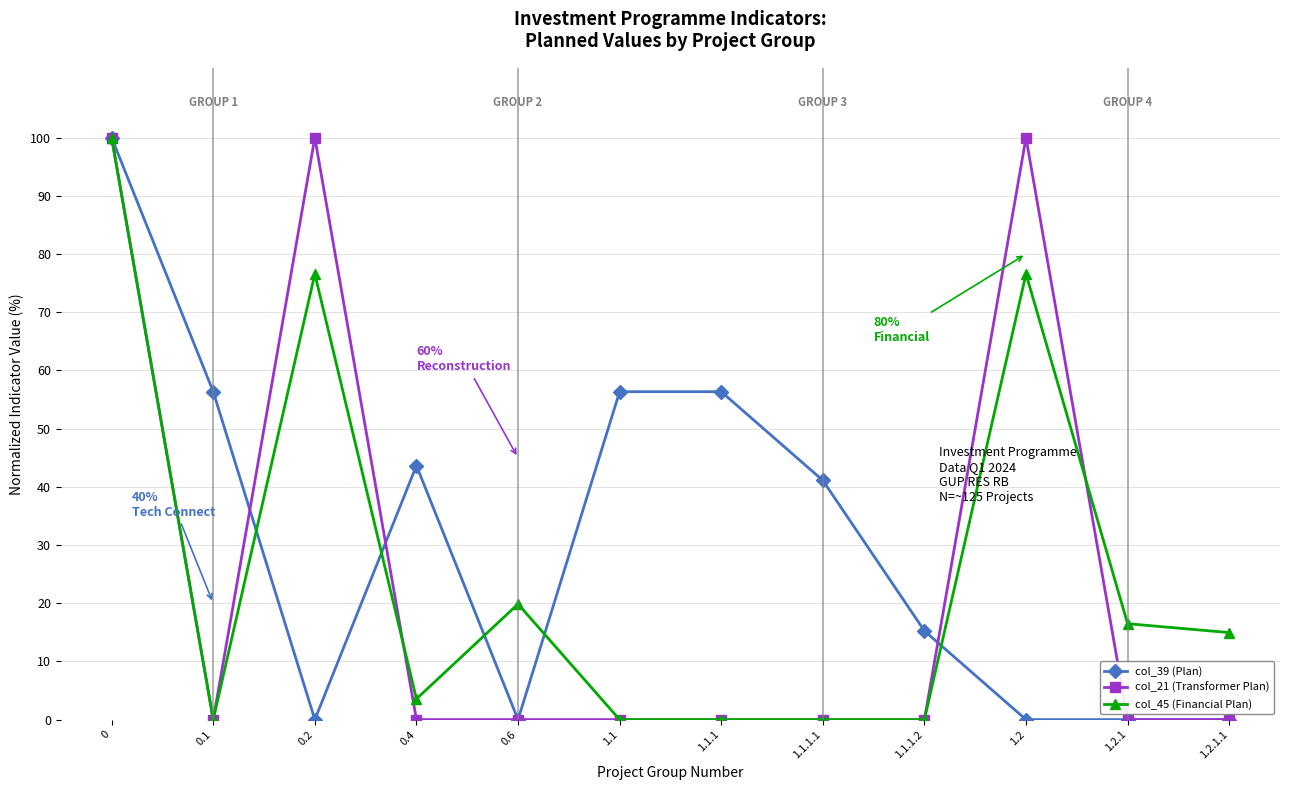

What is the total value across all series at 1.1.1.2?

15.2